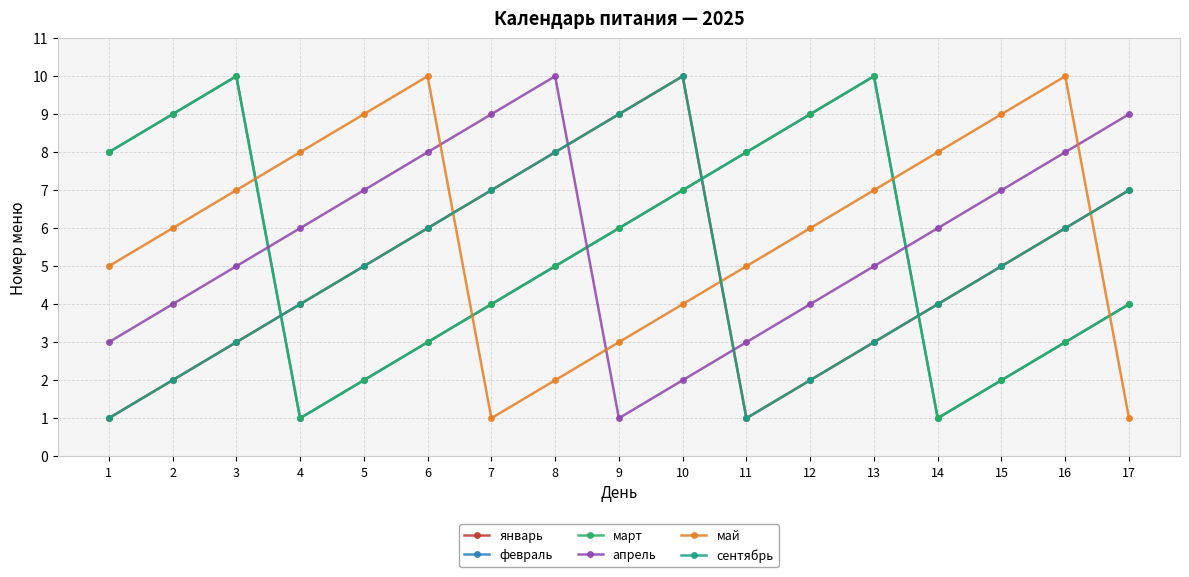

Which series has the largest range (max minus min)?

январь